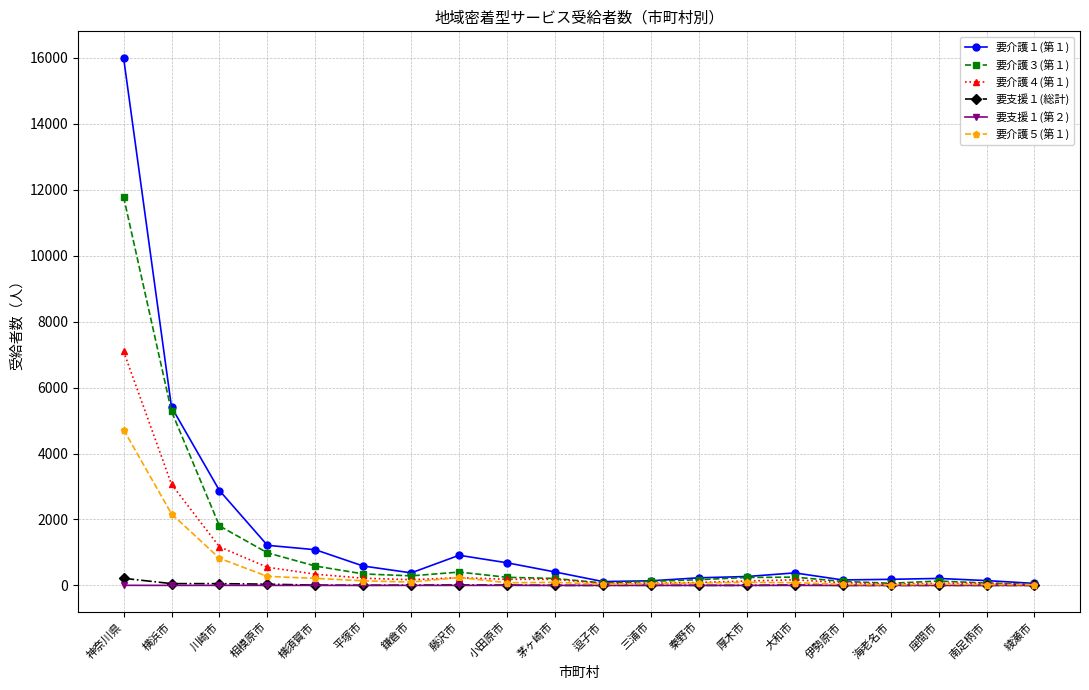

What is the label of the 7th point from the left?

鎌倉市